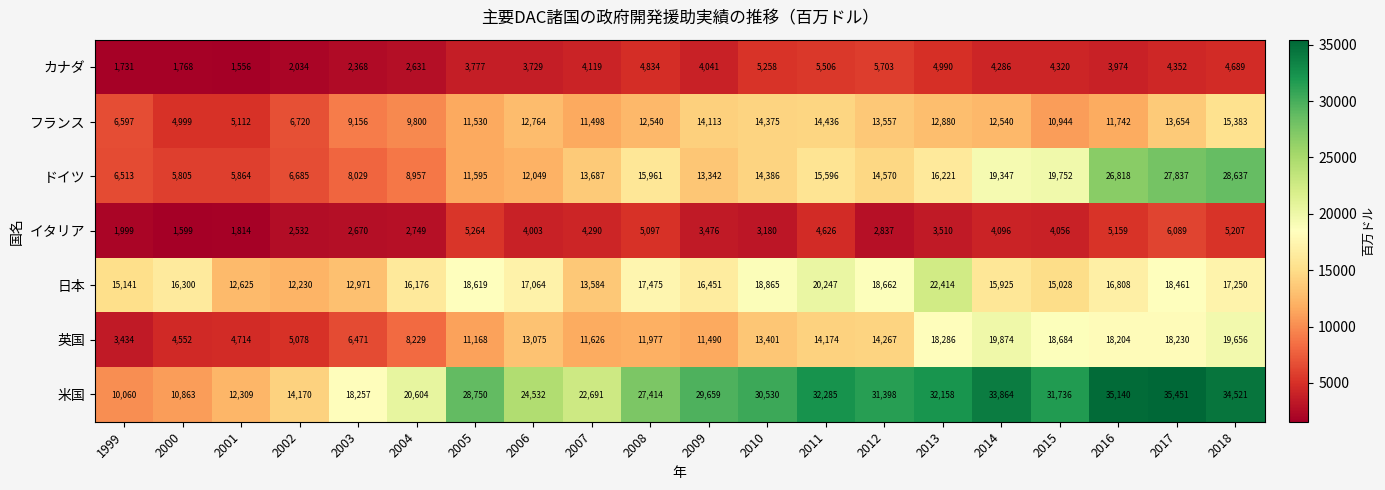

Which series has the largest range (max minus min)?

米国